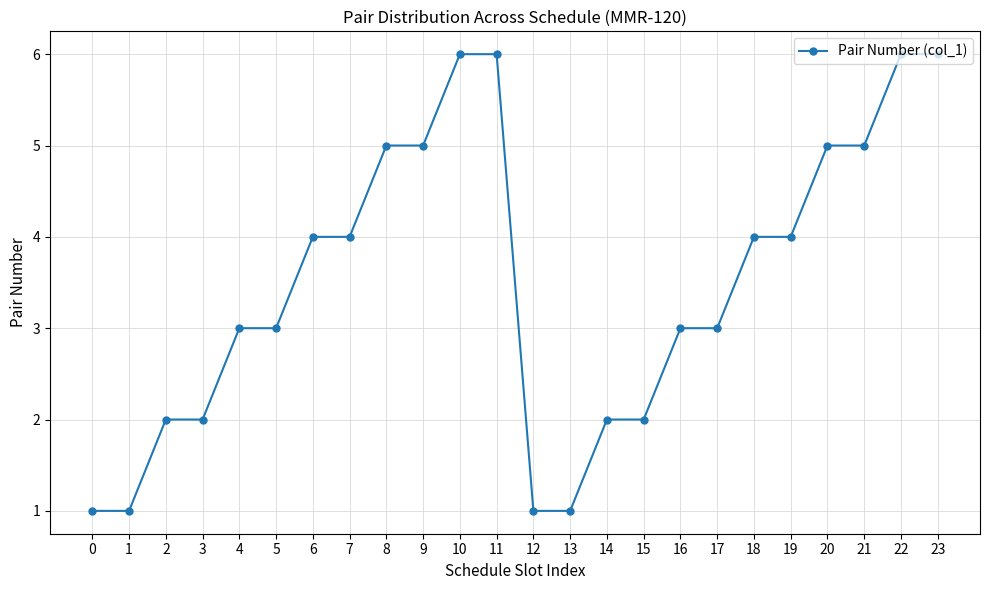

What is the value of the 16th point from the left?

2